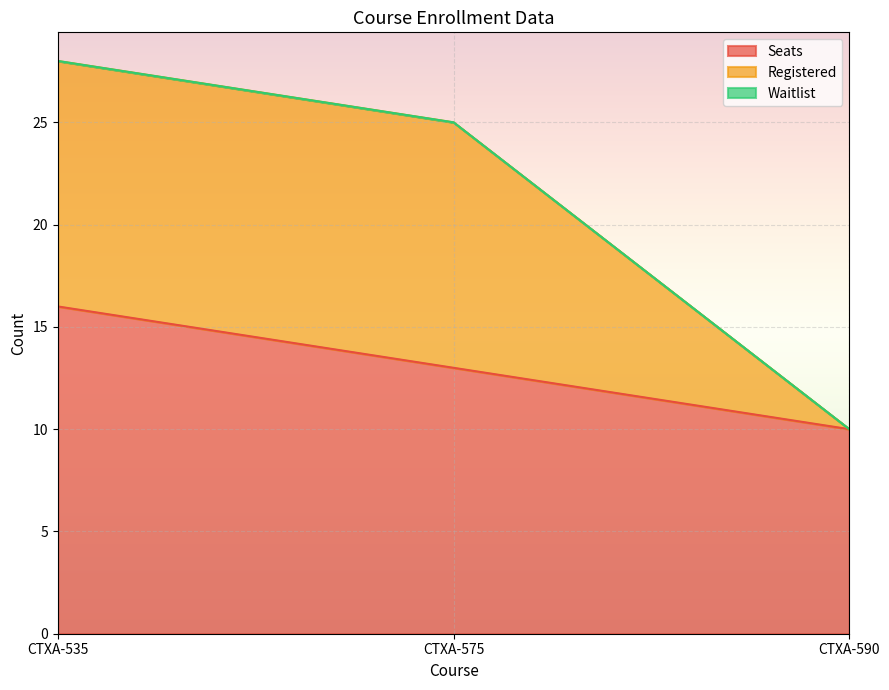

The value of Registered at CTXA-575 is 25. True or false?

True